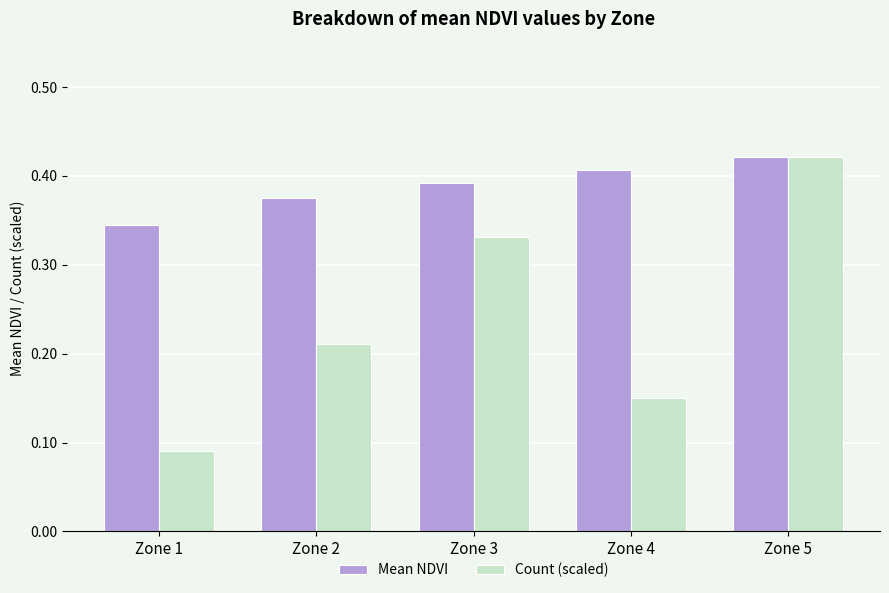

What is the sum of the Mean NDVI values at Zone 4 and Zone 1?

0.8